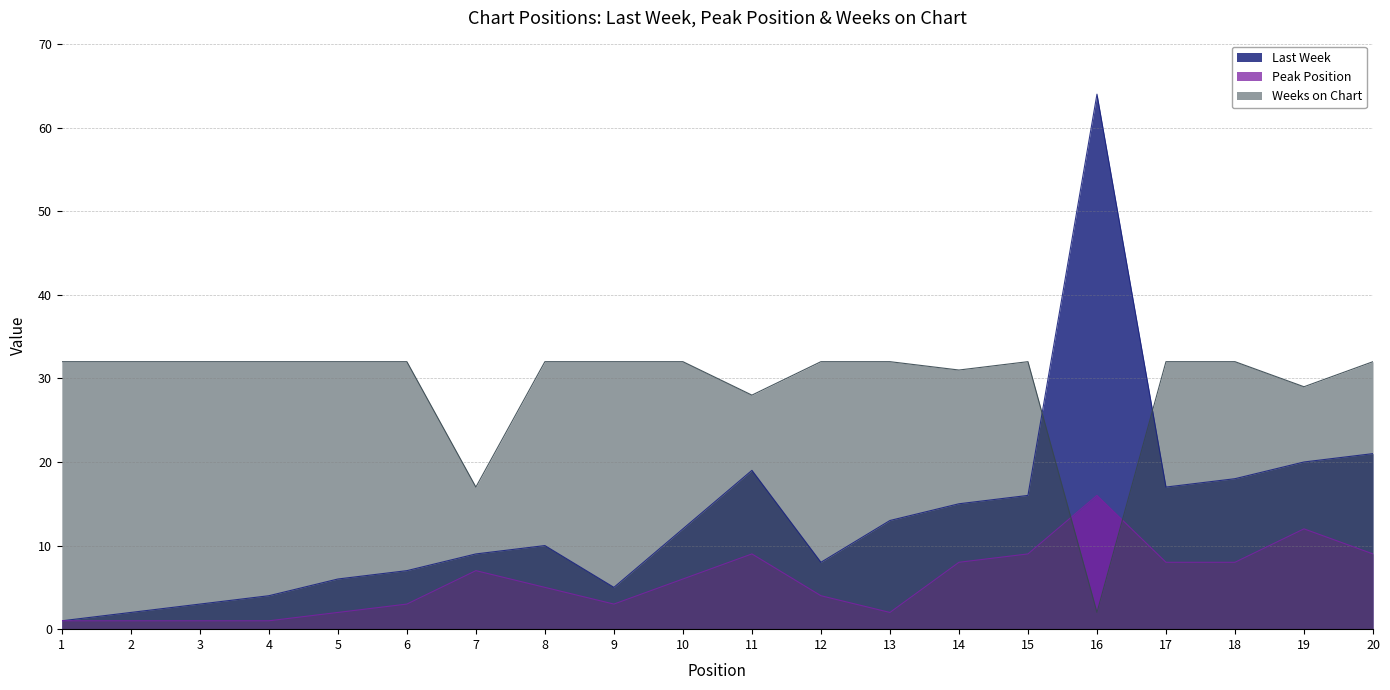

Is it true that Last Week equals 31 at 20?

False